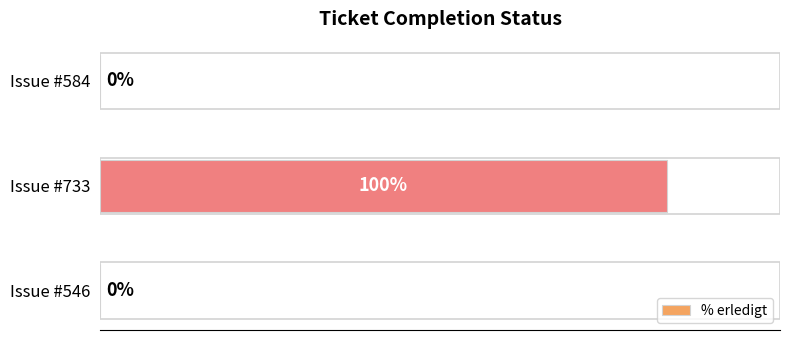

Which category has the highest value across all series?

Issue #733